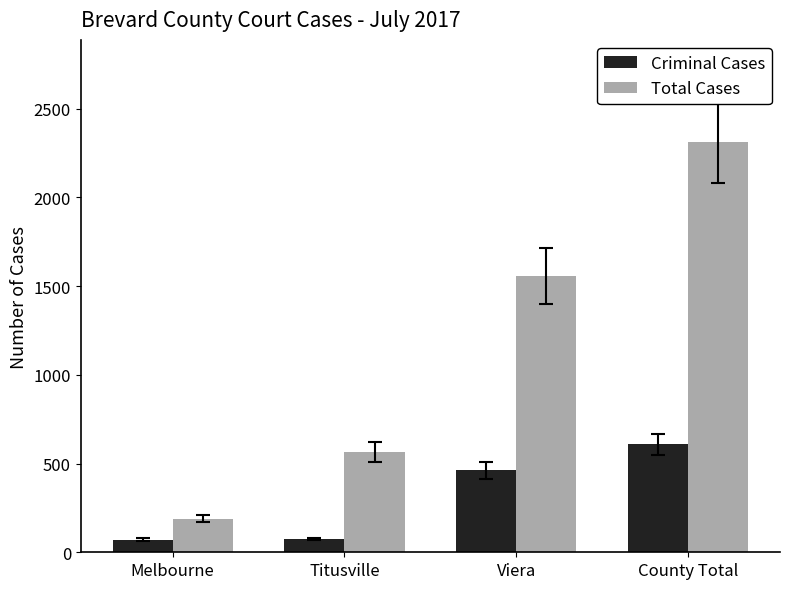

What is the difference between the highest and lowest values at Viera?

1096